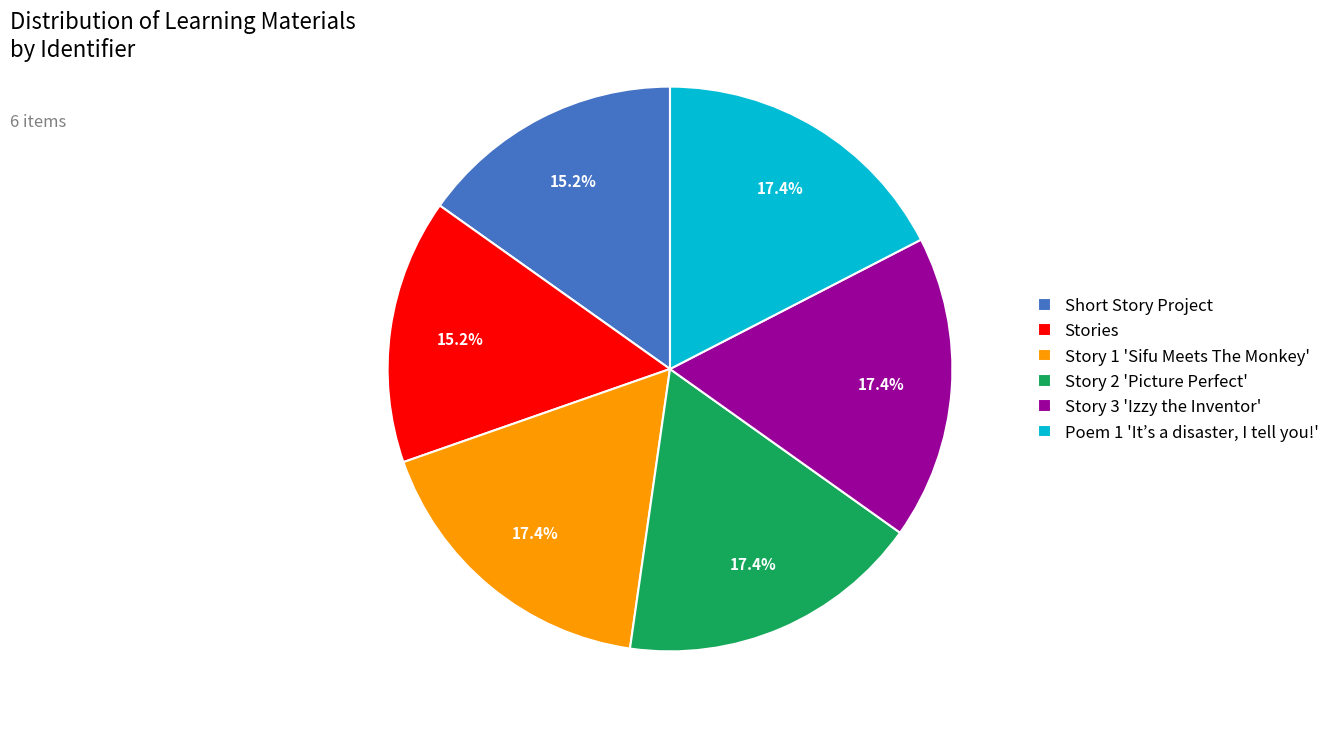

What percentage is NOT represented by Poem 1 'It’s a disaster, I tell you!'?

82.6%